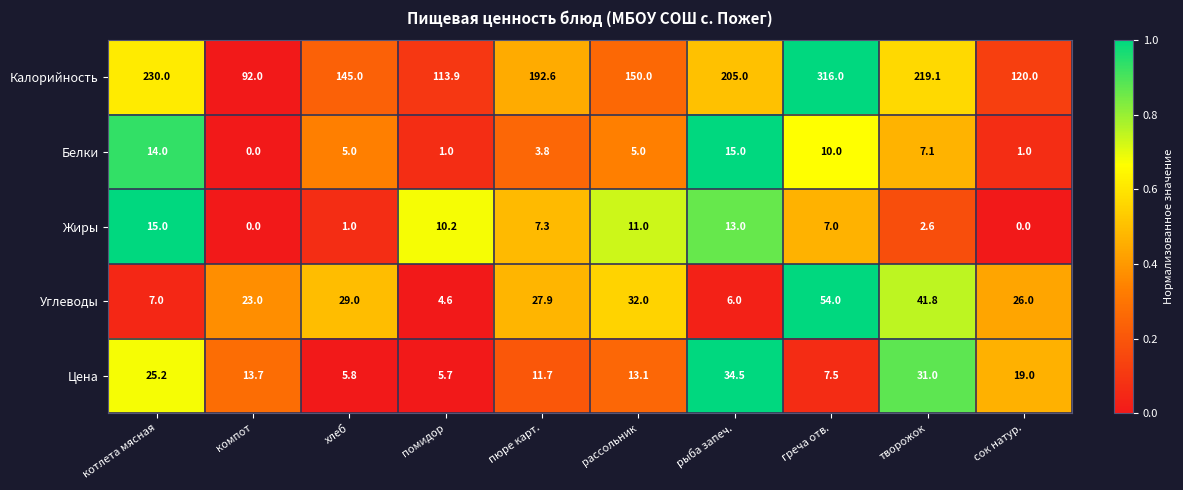

What is the total value across all series at рыба запеч.?

273.5